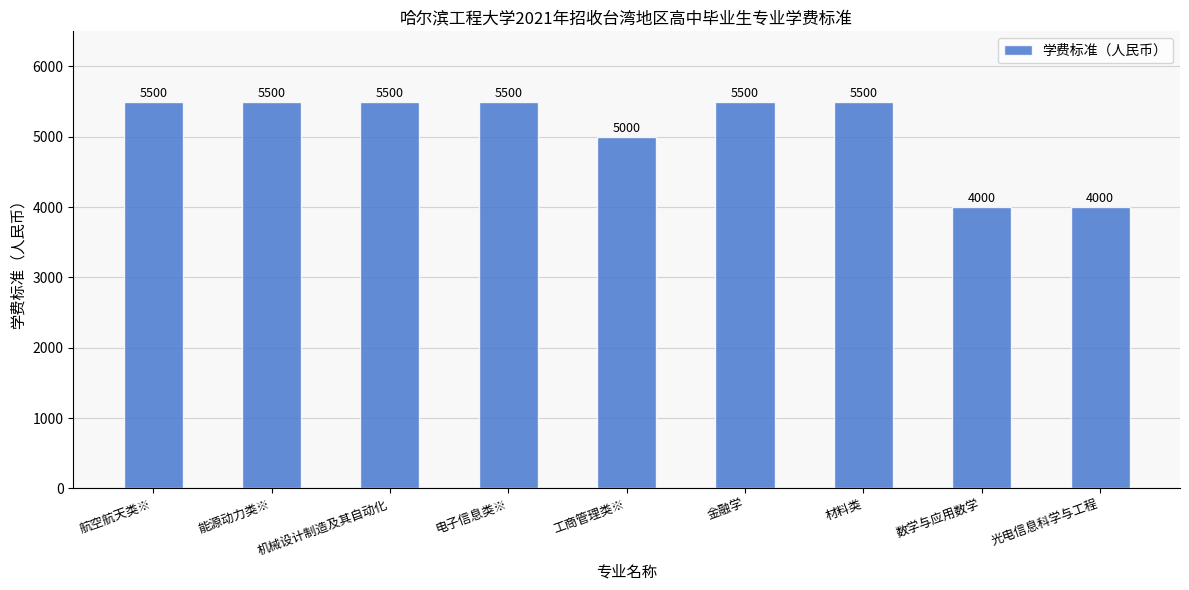

What position from the left is 金融学?

6